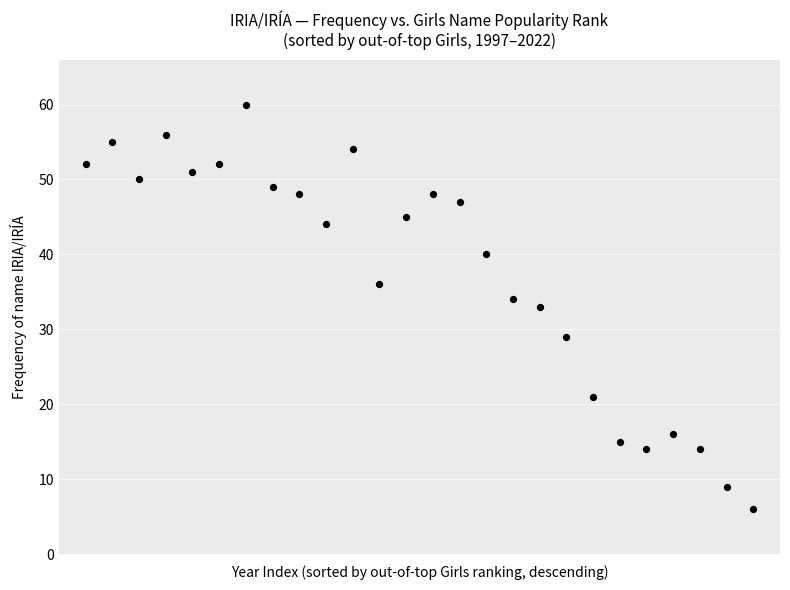

What is the range of Y values (max minus min)?

54